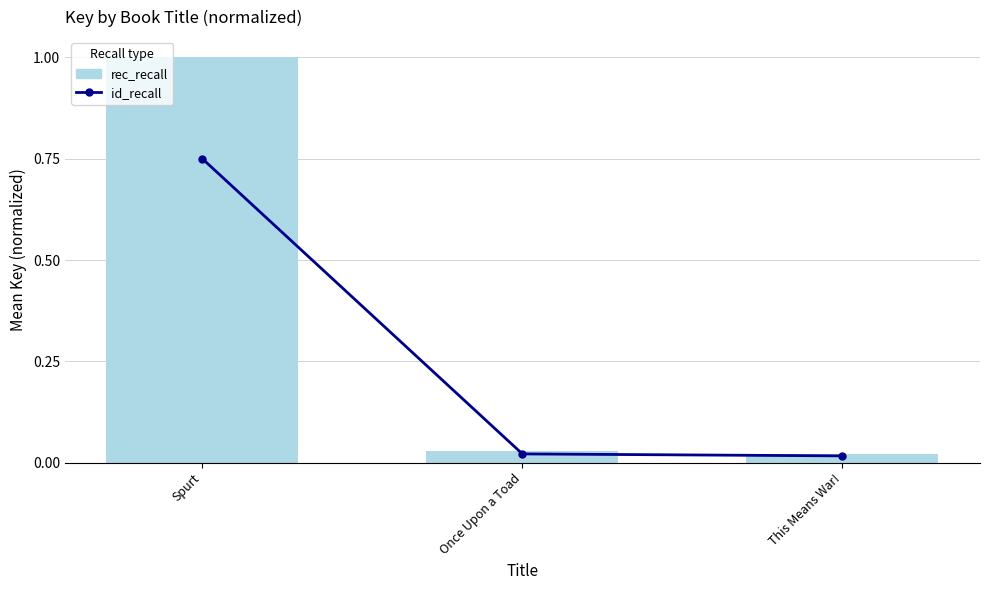

True or false: id_recall has a value of 0.0 at This Means War!.

False